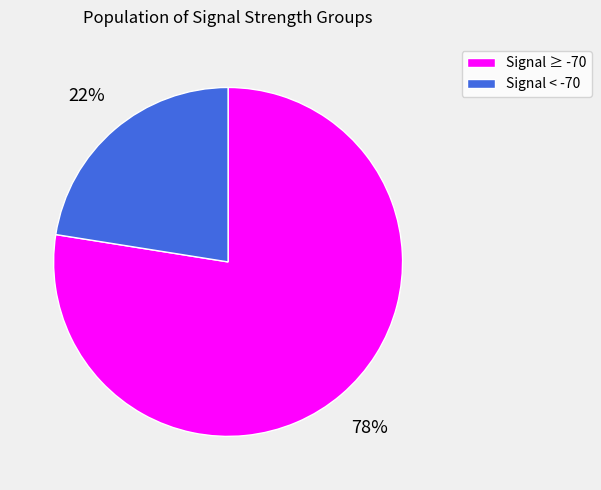

Is there a majority slice in this chart?

Yes